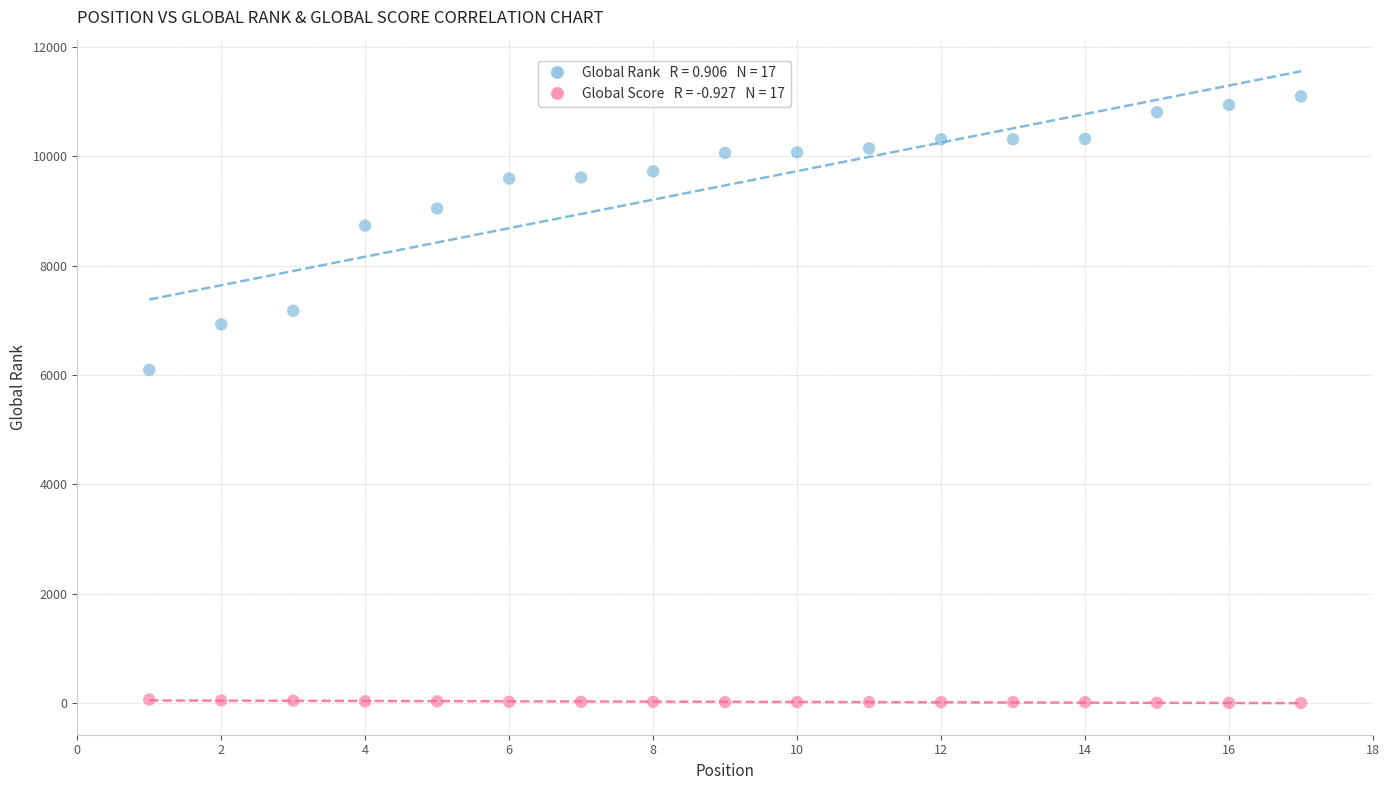

Across all series, what Y value is closest to 5546?

6091